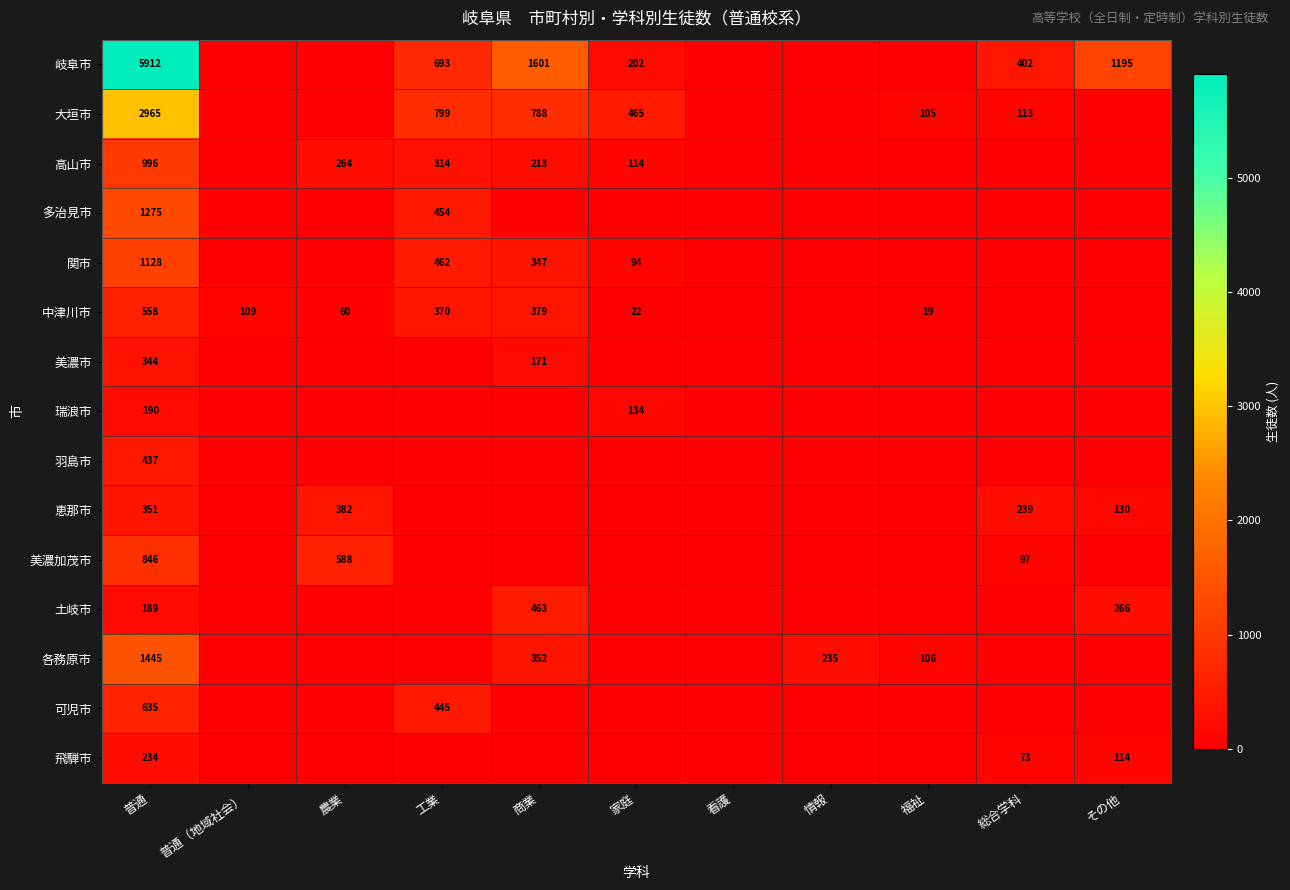

The value of 中津川市 at 普通 is 214. True or false?

False